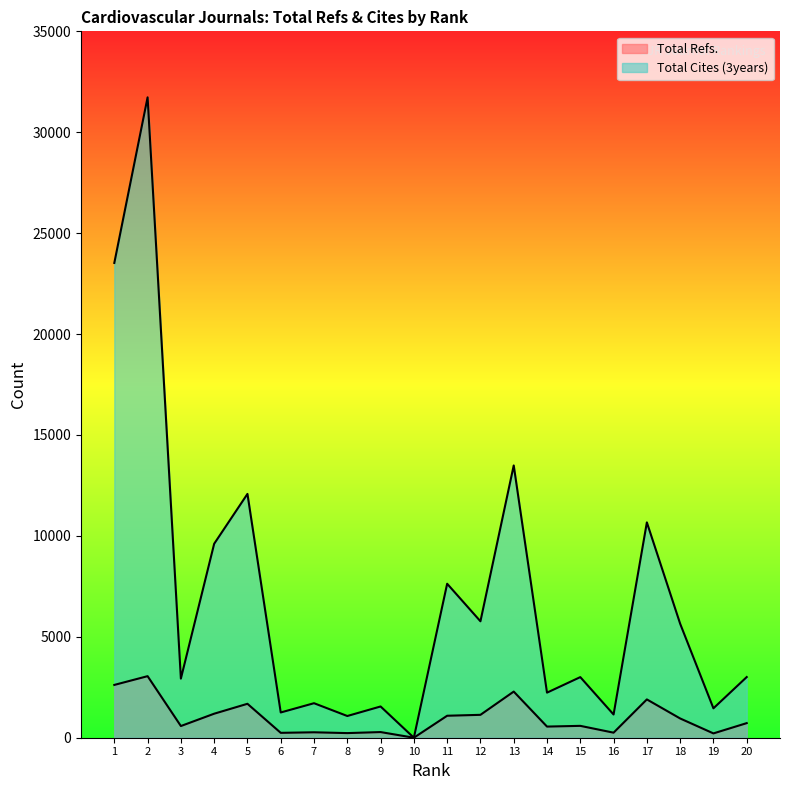

Which has a higher value, 4 or 6?

4